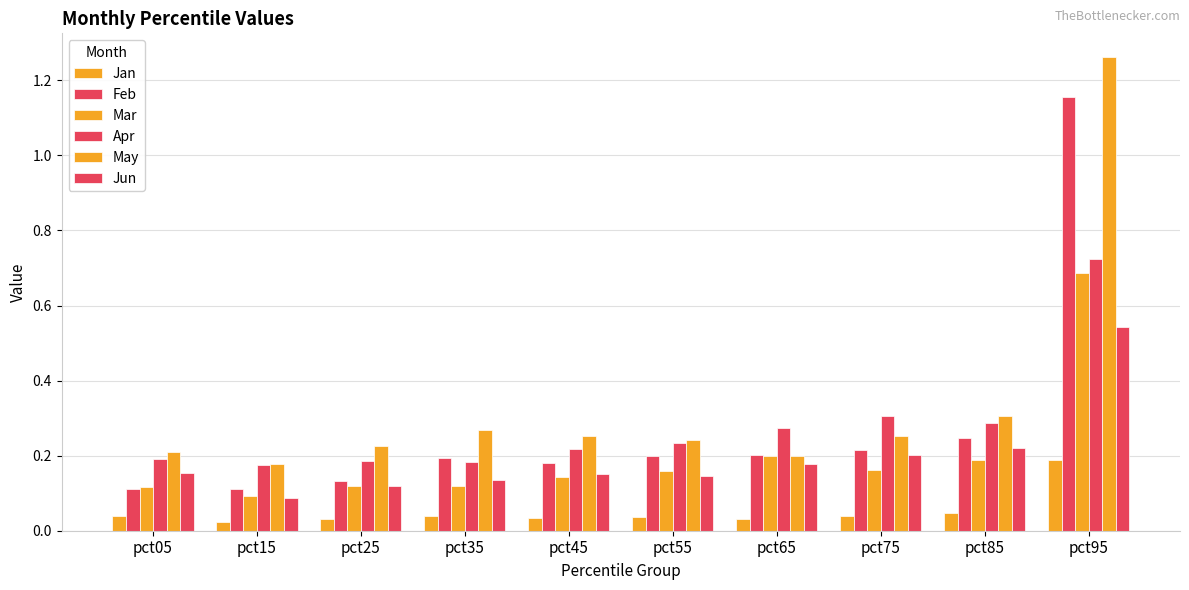

What is the total value across all series at pct95?

4.6